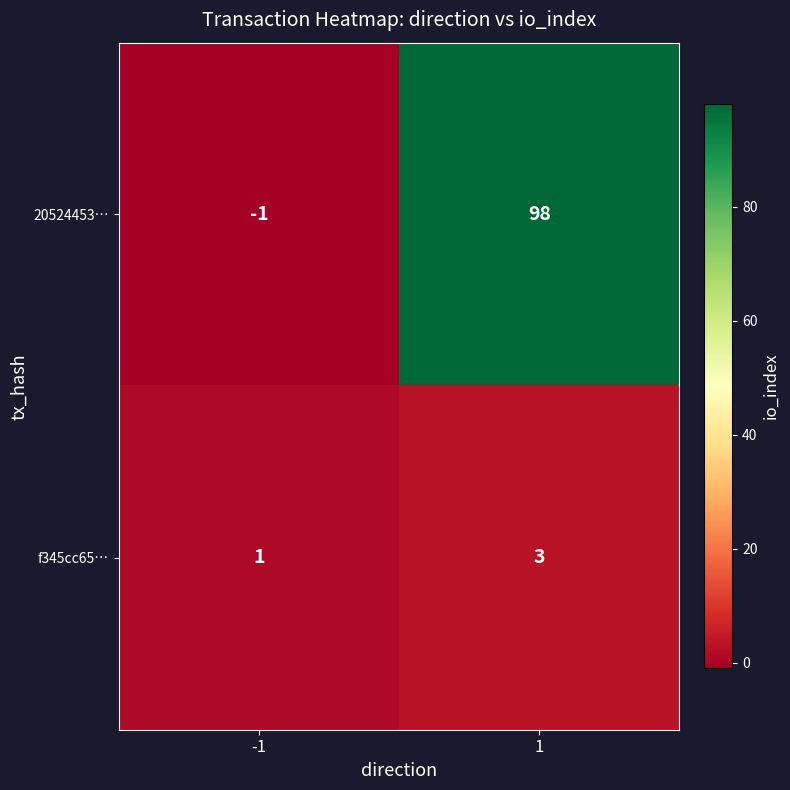

What is the highest value of the f345cc65… series?

3